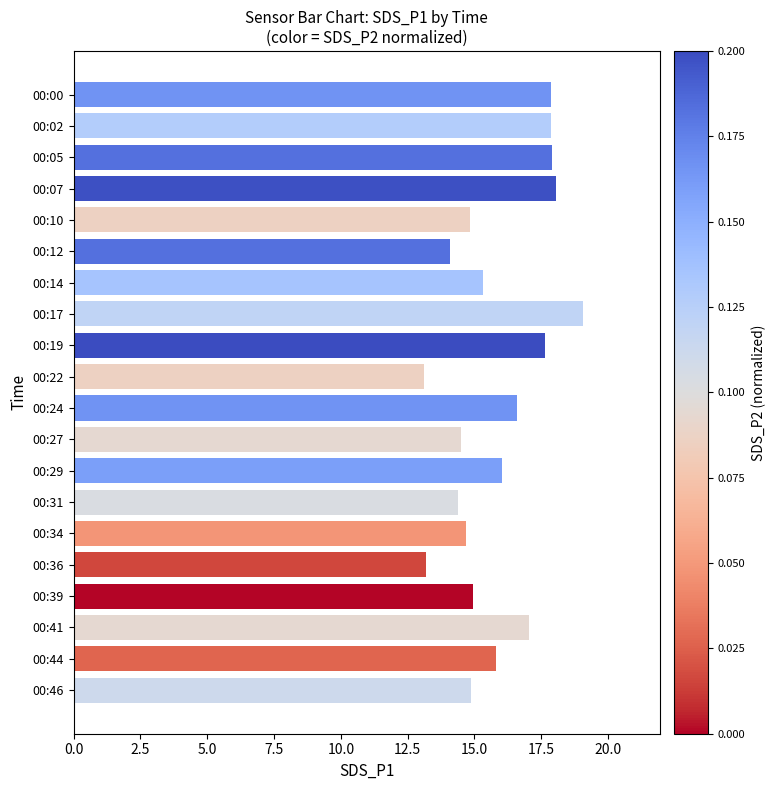

What is the value of the 7th bar from the top?

15.3